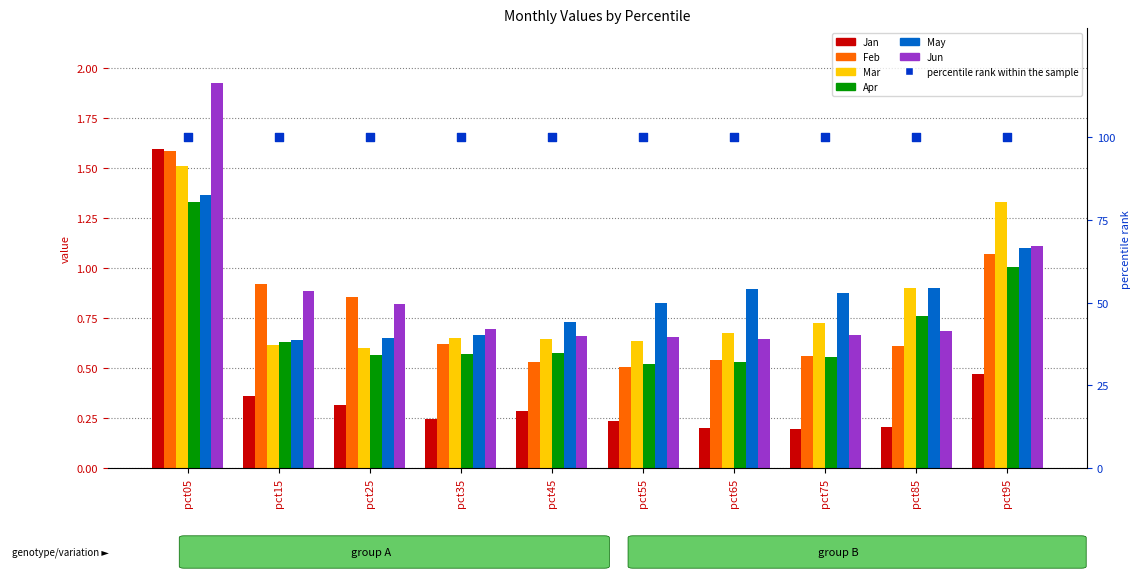

Which series has the largest Y range (max minus min)?

Jan